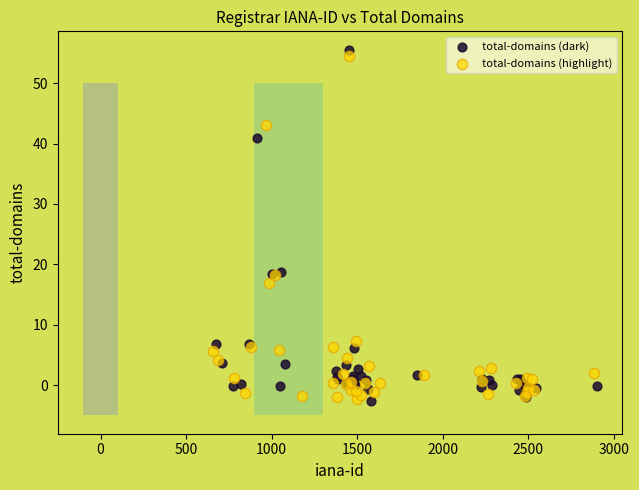

What are all the series names shown in the legend?

total-domains (dark), total-domains (highlight)